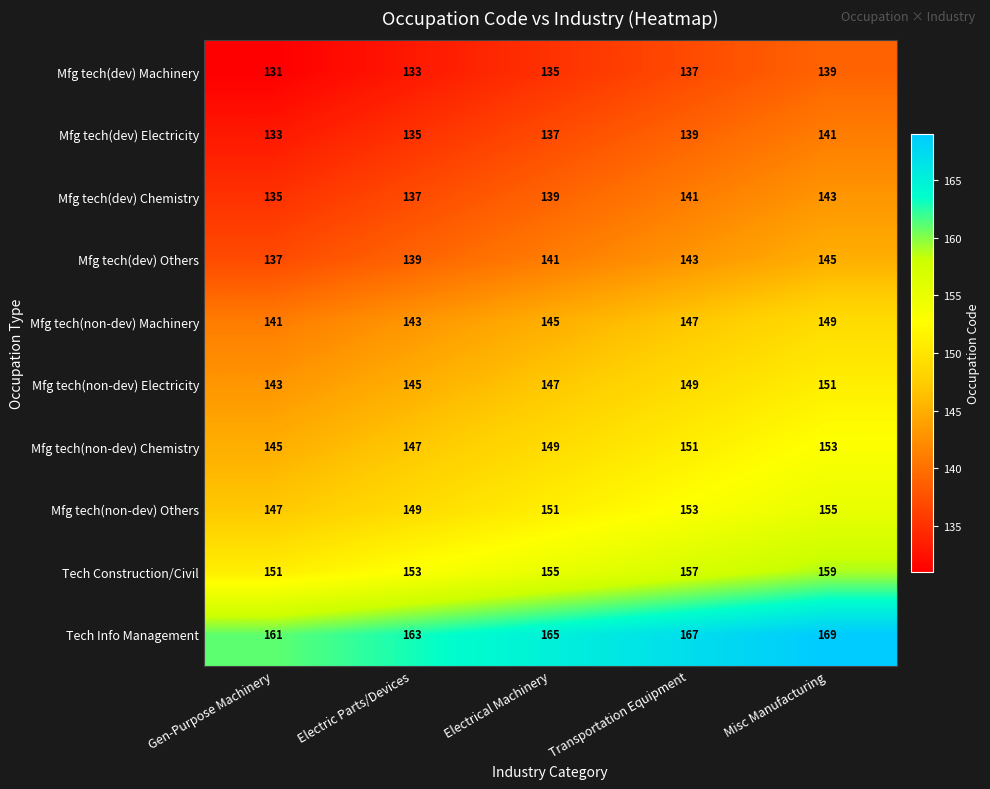

What is the difference between the highest and lowest values at Transportation Equipment?

30